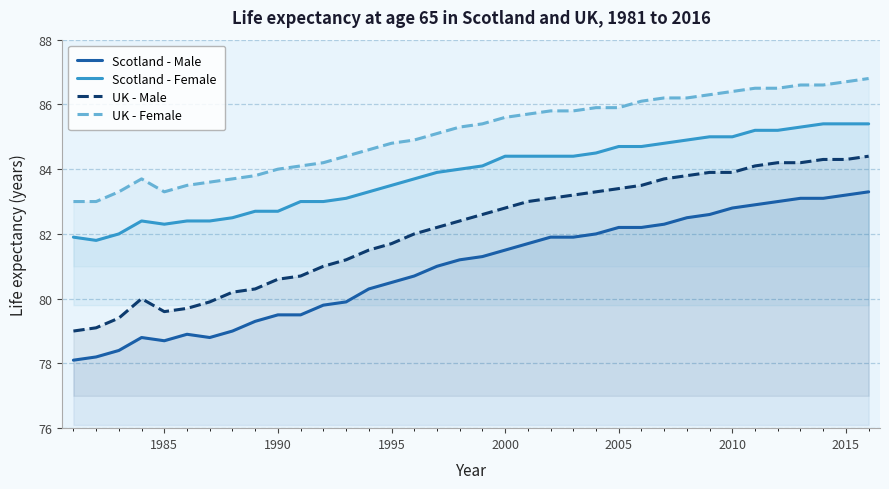

Which series has the widest spread of values?

UK - Male